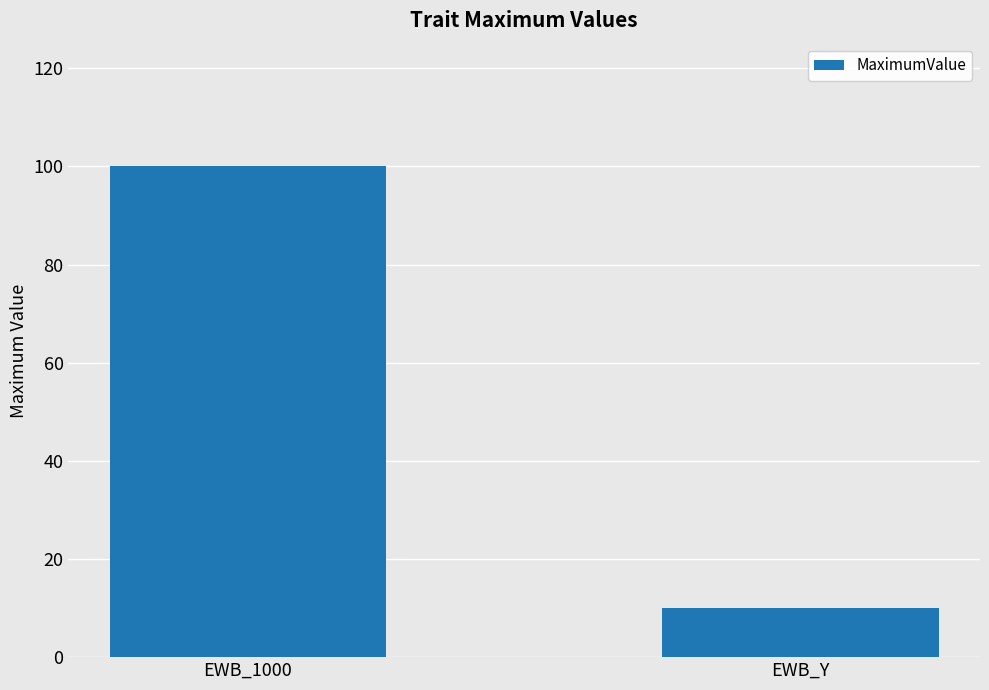

What is the label of the 1st bar from the right?

EWB_Y